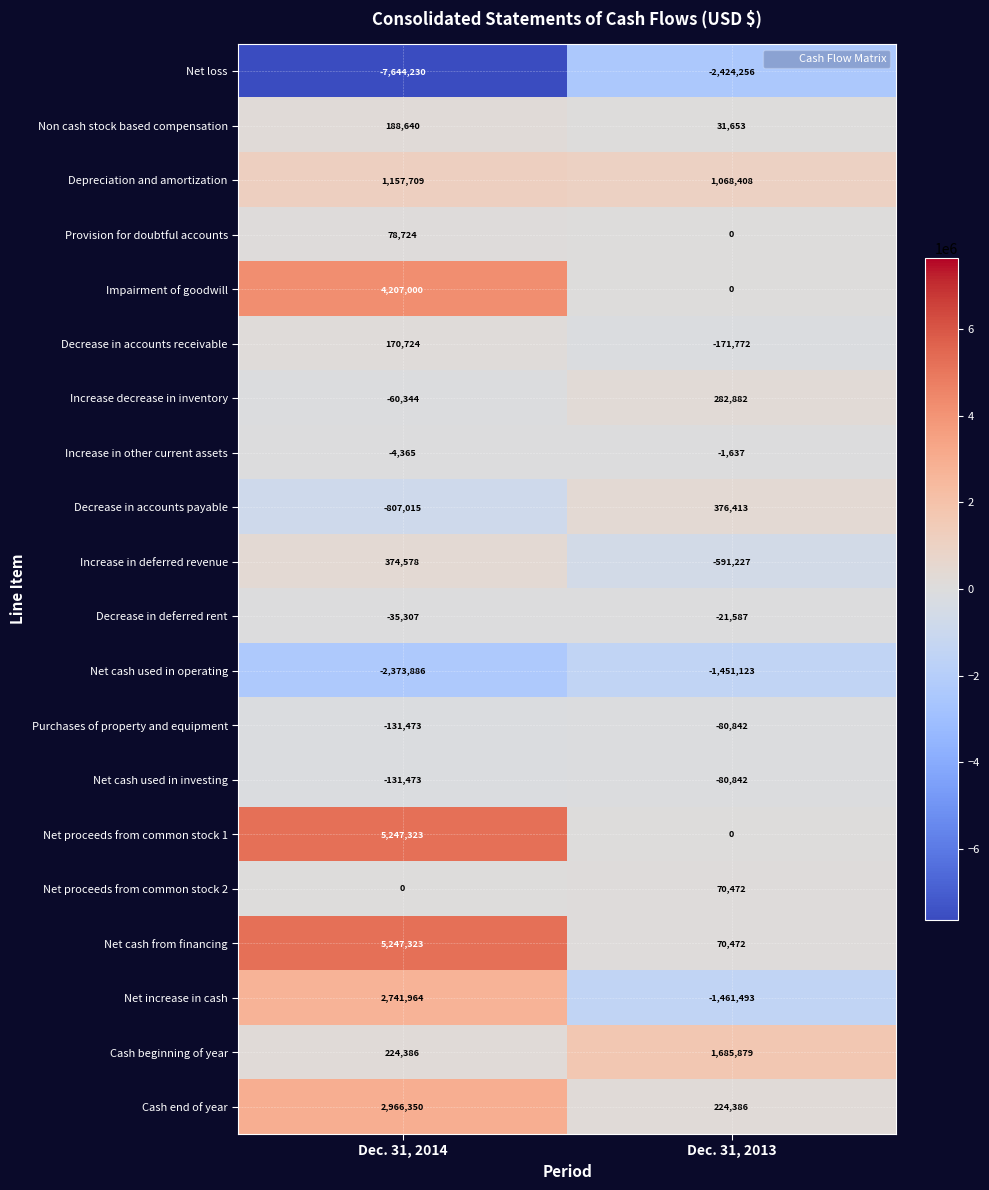

The value of Depreciation and amortization at Dec. 31, 2013 is 372482. True or false?

False